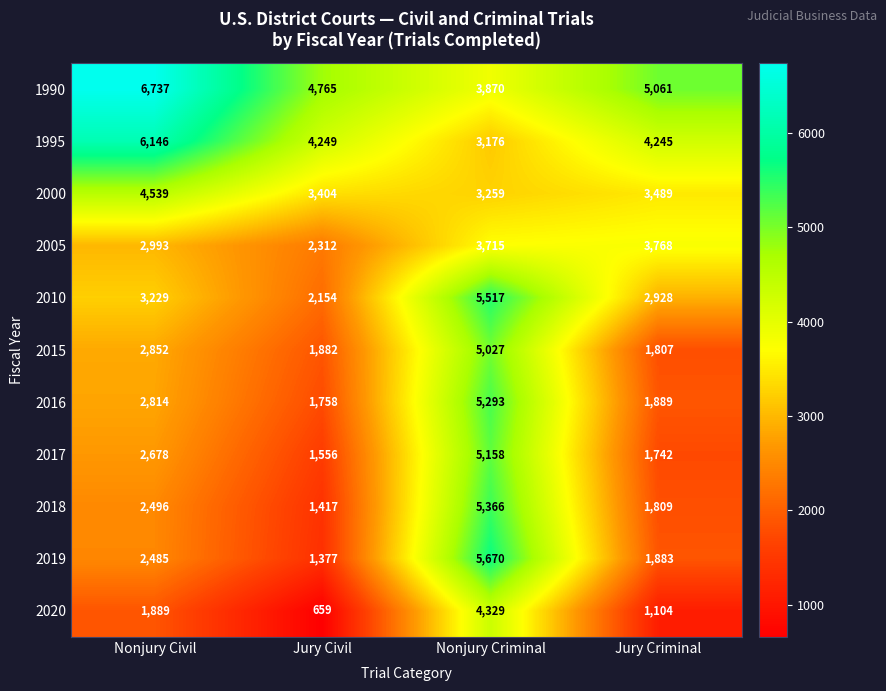

What is the sum of the 2018 values at Jury Criminal and Jury Civil?

3226